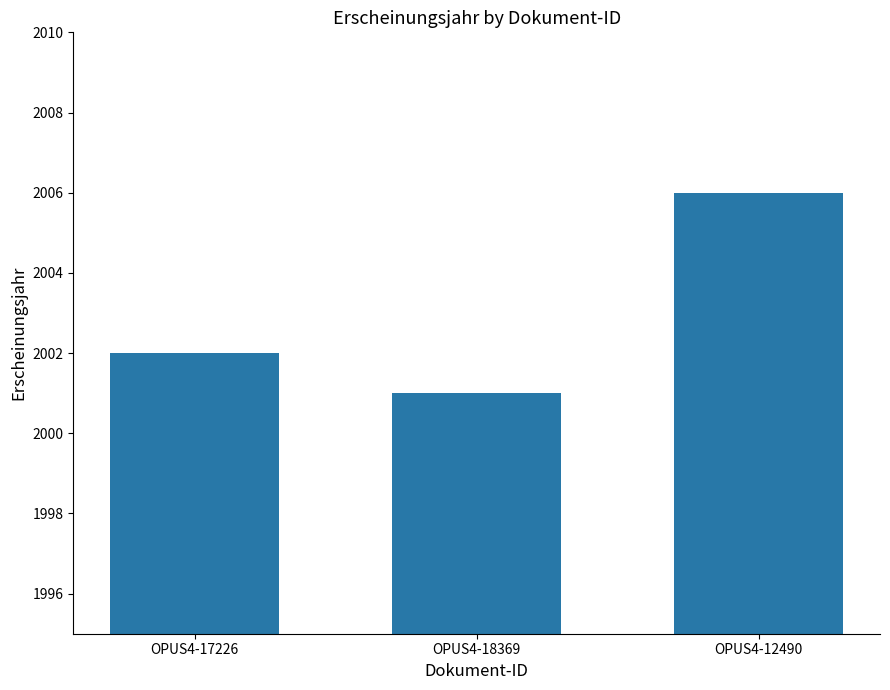

What is the sum of all values?

6009